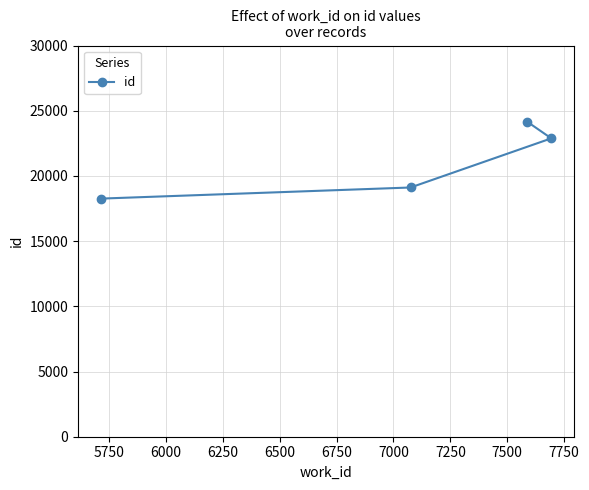

What is the greatest value displayed?

24171